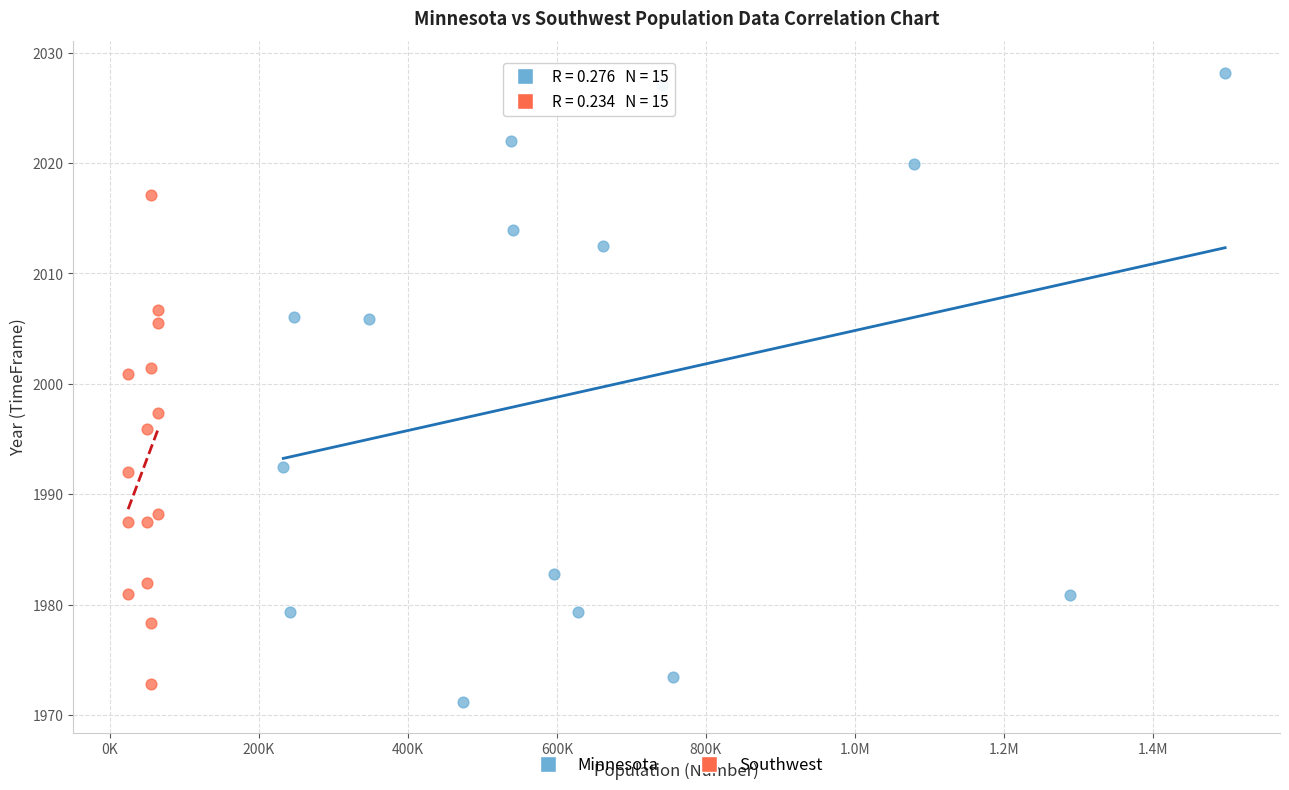

Which series reaches the maximum Y coordinate?

Minnesota